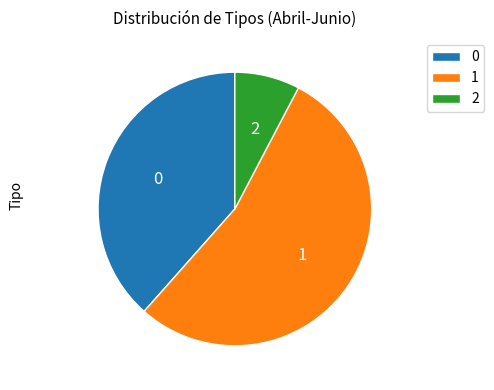

Is the sum of 2 and 0 greater than half?

No